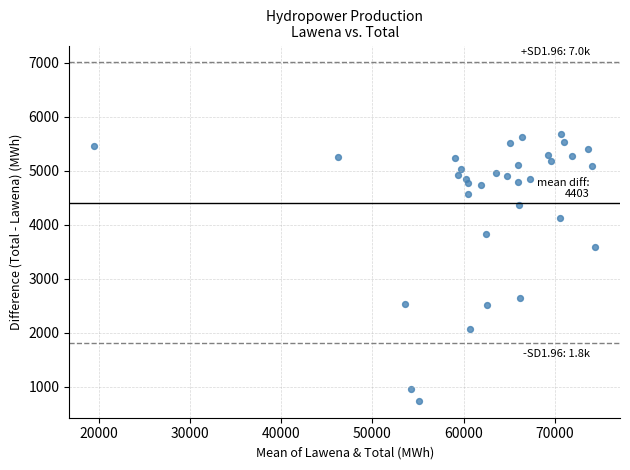

What Y value in the scatter plot is closest to 3204?

3584.0